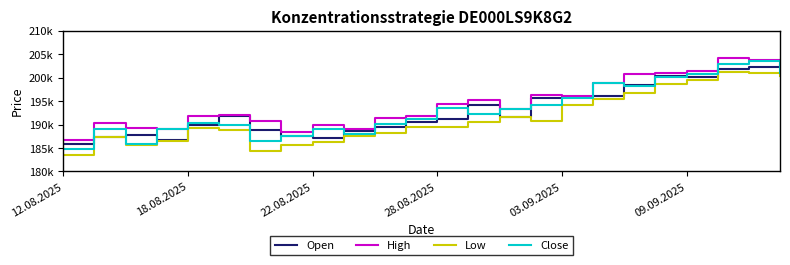

What is the sum of all Low values?

4592251